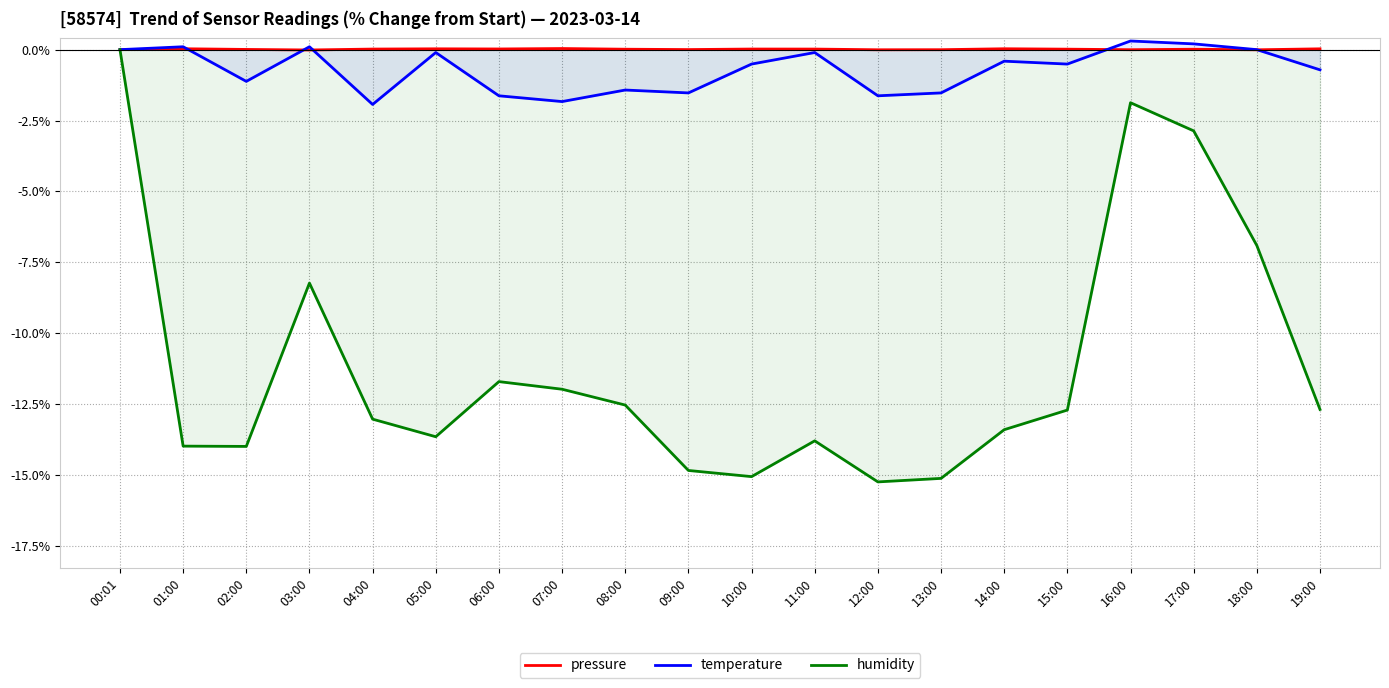

Does the chart have visible grid lines?

Yes